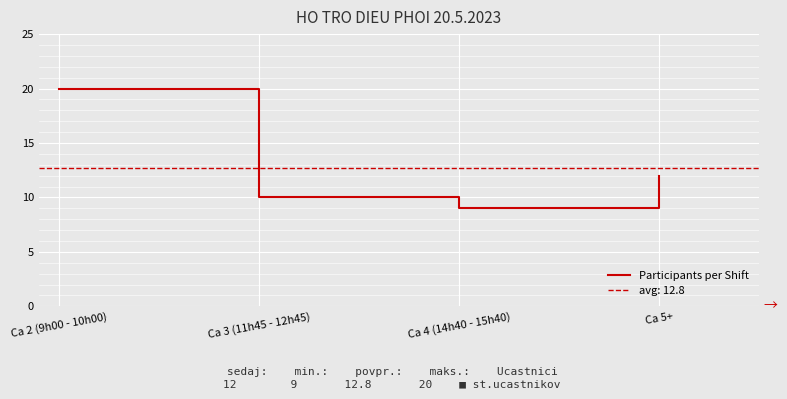

What is the change in value from Ca 2 (9h00 - 10h00) to Ca 5+?

-8